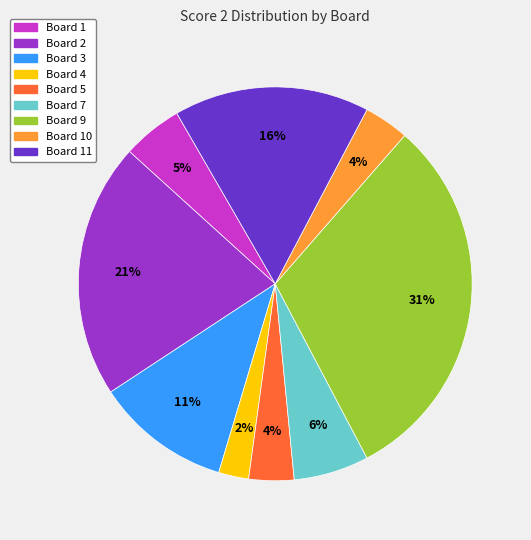

What is the largest slice in the pie chart?

Board 9